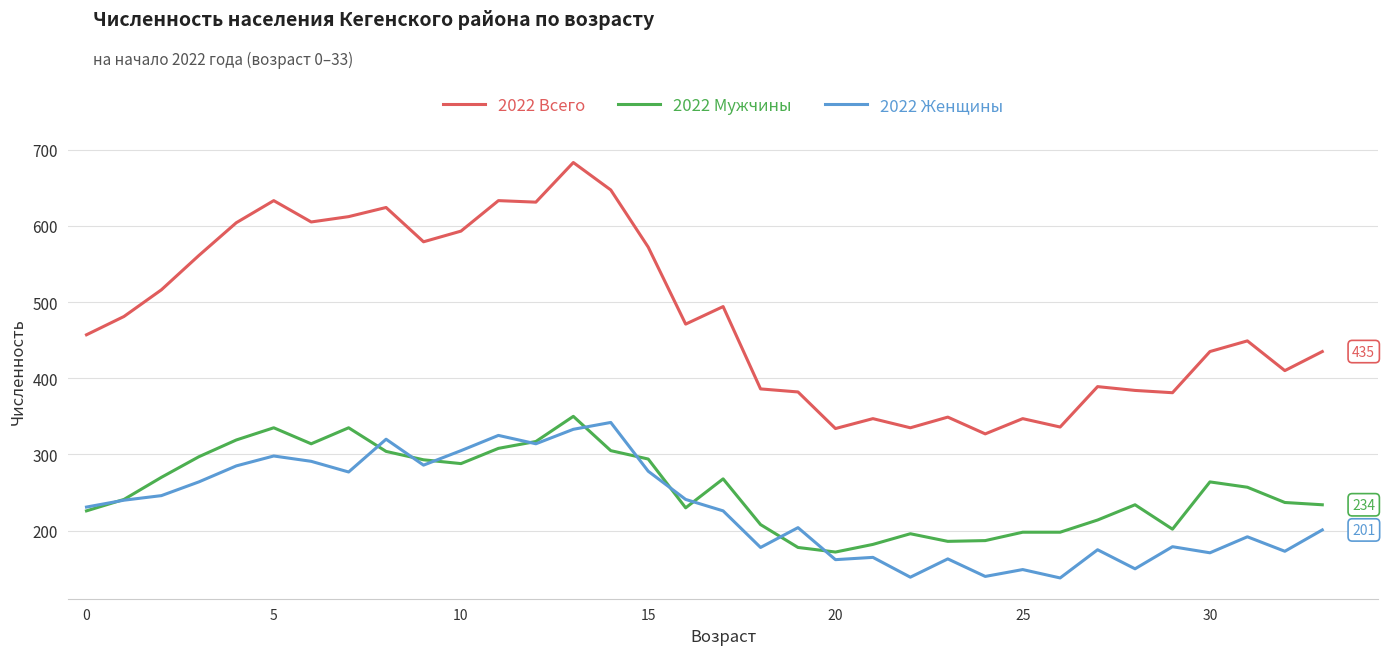

What is the maximum value shown in the chart?

683